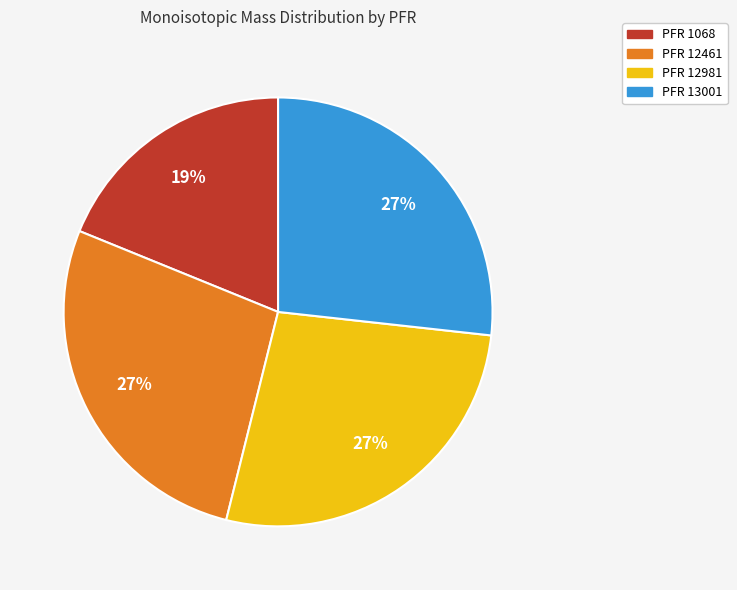

To the nearest percent, what is the difference between the largest and smallest slice percentages?

8%